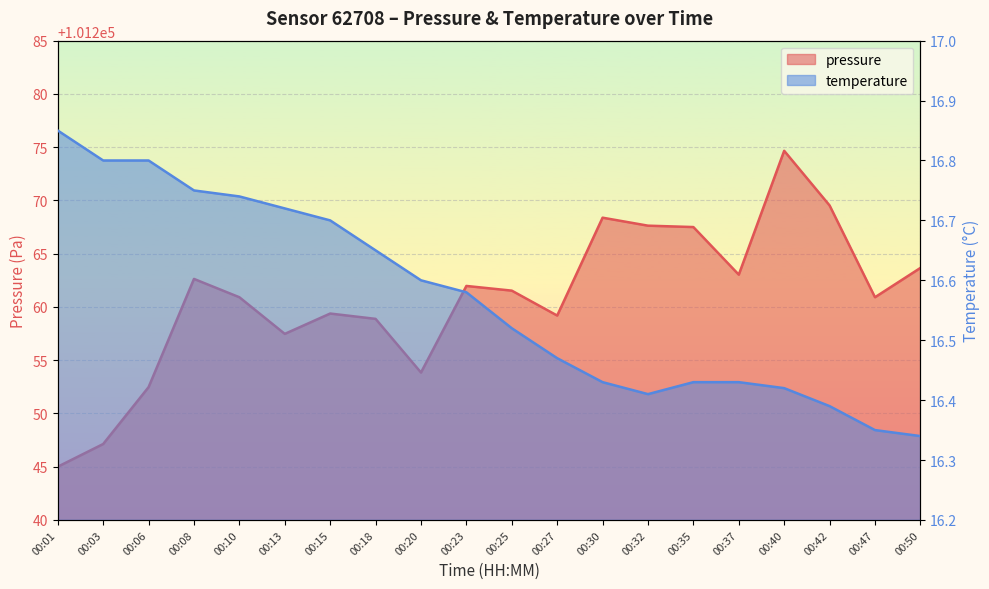

Rank the series by their average value, from lowest to highest.

temperature, pressure